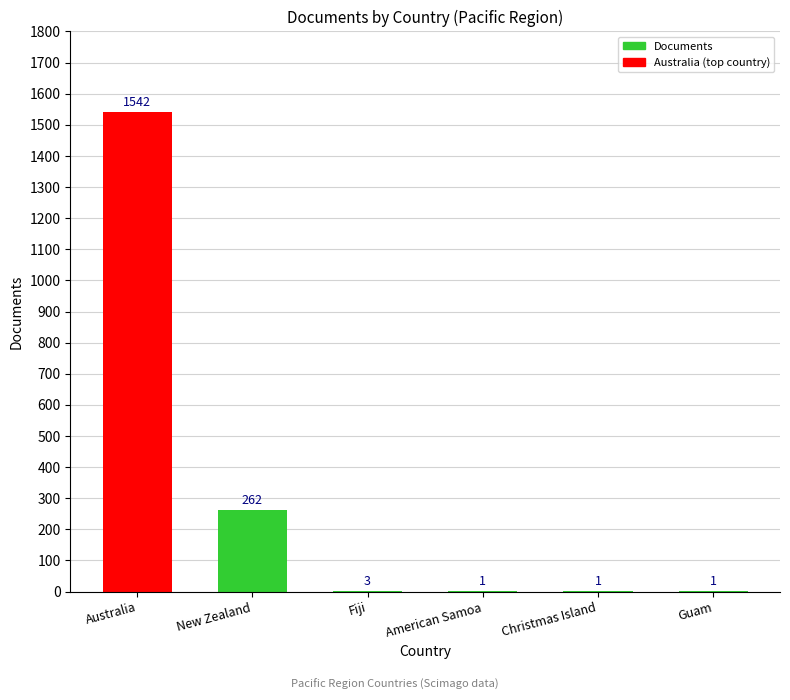

Which label corresponds to the largest value in the chart?

Australia